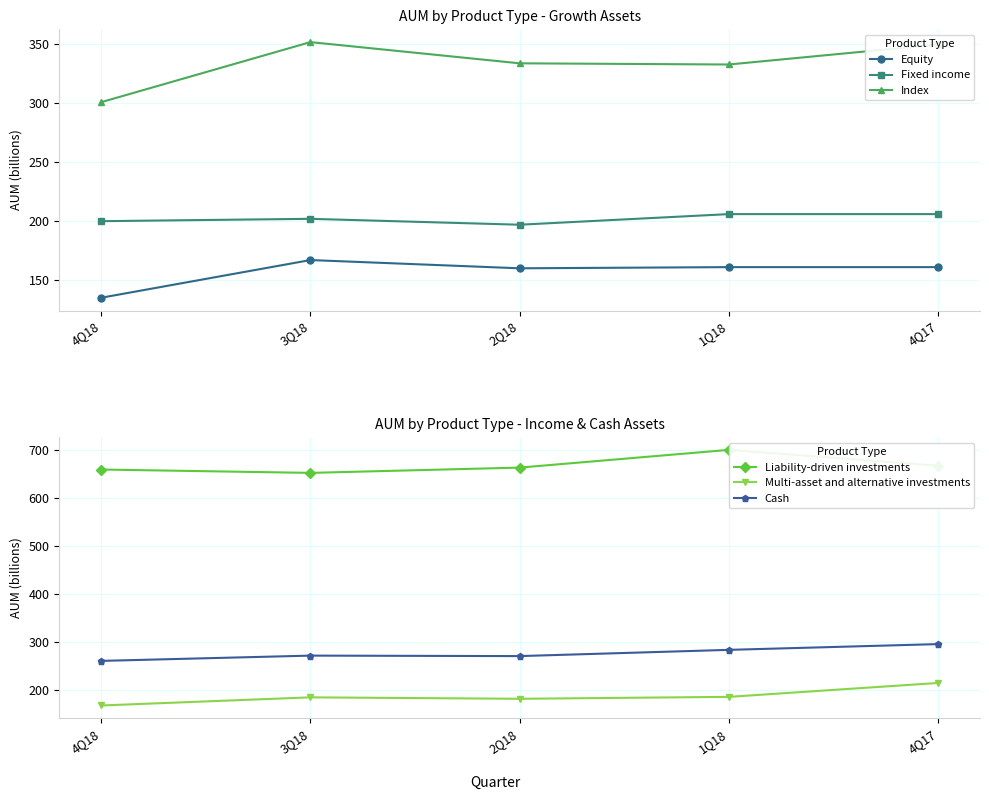

Which has a higher value, 2Q18 or 1Q18?

1Q18